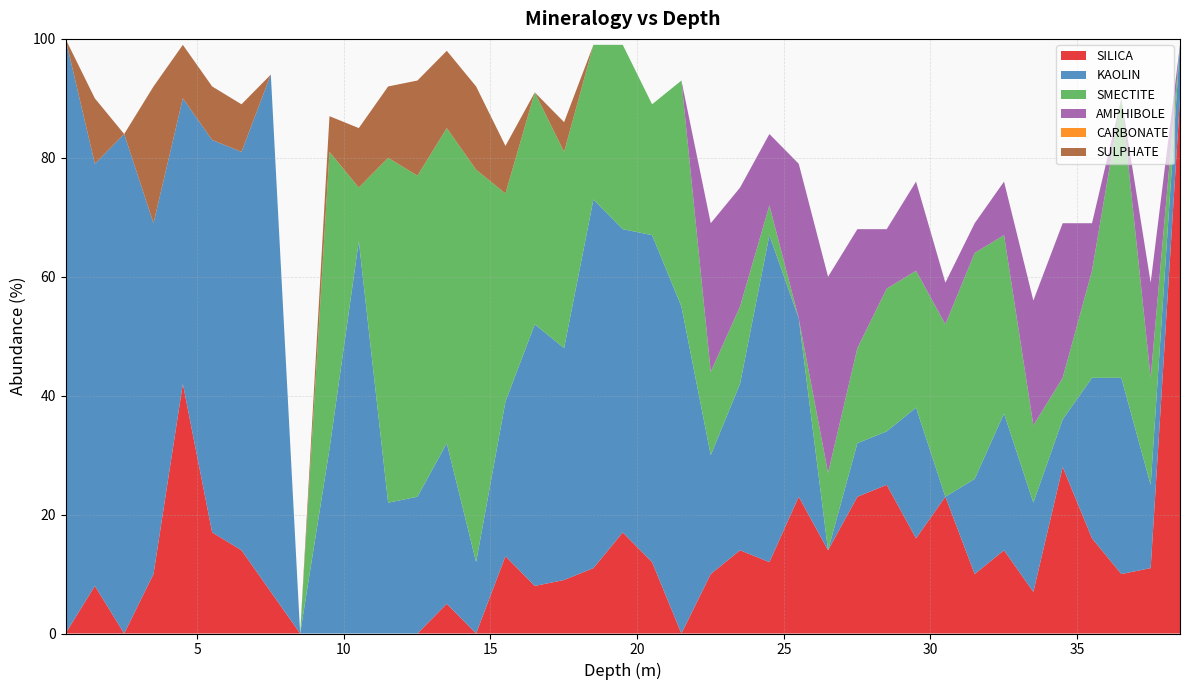

Reading left to right, transcribe all the data shown in this chart.

SILICA: 0.51=0	1.51=8	2.51=0	3.51=10	4.51=42	5.51=17	6.51=14	7.51=7	8.51=0	9.51=0	10.51=0	11.51=0	12.51=0	13.51=5	14.51=0	15.51=13	16.51=8	17.51=9	18.51=11	19.51=17	20.51=12	21.51=0	22.51=10	23.51=14	24.51=12	25.51=23	26.51=14	27.51=23	28.51=25	29.51=16	30.51=23	31.51=10	32.51=14	33.51=7	34.51=28	35.51=16	36.51=10	37.51=11	38.51=90
KAOLIN: 0.51=100	1.51=71	2.51=84	3.51=59	4.51=48	5.51=66	6.51=67	7.51=87	8.51=0	9.51=31	10.51=66	11.51=22	12.51=23	13.51=27	14.51=12	15.51=26	16.51=44	17.51=39	18.51=62	19.51=51	20.51=55	21.51=55	22.51=20	23.51=28	24.51=55	25.51=30	26.51=0	27.51=9	28.51=9	29.51=22	30.51=0	31.51=16	32.51=23	33.51=15	34.51=8	35.51=27	36.51=33	37.51=14	38.51=9
SMECTITE: 0.51=0	1.51=0	2.51=0	3.51=0	4.51=0	5.51=0	6.51=0	7.51=0	8.51=0	9.51=50	10.51=9	11.51=58	12.51=54	13.51=53	14.51=66	15.51=35	16.51=39	17.51=33	18.51=26	19.51=31	20.51=22	21.51=38	22.51=14	23.51=13	24.51=5	25.51=0	26.51=13	27.51=16	28.51=24	29.51=23	30.51=29	31.51=38	32.51=30	33.51=13	34.51=7	35.51=18	36.51=47	37.51=18	38.51=0
AMPHIBOLE: 0.51=0	1.51=0	2.51=0	3.51=0	4.51=0	5.51=0	6.51=0	7.51=0	8.51=0	9.51=0	10.51=0	11.51=0	12.51=0	13.51=0	14.51=0	15.51=0	16.51=0	17.51=0	18.51=0	19.51=0	20.51=0	21.51=0	22.51=25	23.51=20	24.51=12	25.51=26	26.51=33	27.51=20	28.51=10	29.51=15	30.51=7	31.51=5	32.51=9	33.51=21	34.51=26	35.51=8	36.51=0	37.51=16	38.51=0
CARBONATE: 0.51=0	1.51=0	2.51=0	3.51=0	4.51=0	5.51=0	6.51=0	7.51=0	8.51=0	9.51=0	10.51=0	11.51=0	12.51=0	13.51=0	14.51=0	15.51=0	16.51=0	17.51=0	18.51=0	19.51=0	20.51=0	21.51=0	22.51=0	23.51=0	24.51=0	25.51=0	26.51=0	27.51=0	28.51=0	29.51=0	30.51=0	31.51=0	32.51=0	33.51=0	34.51=0	35.51=0	36.51=0	37.51=0	38.51=0
SULPHATE: 0.51=0	1.51=11	2.51=0	3.51=23	4.51=9	5.51=9	6.51=8	7.51=0	8.51=0	9.51=6	10.51=10	11.51=12	12.51=16	13.51=13	14.51=14	15.51=8	16.51=0	17.51=5	18.51=0	19.51=0	20.51=0	21.51=0	22.51=0	23.51=0	24.51=0	25.51=0	26.51=0	27.51=0	28.51=0	29.51=0	30.51=0	31.51=0	32.51=0	33.51=0	34.51=0	35.51=0	36.51=0	37.51=0	38.51=0